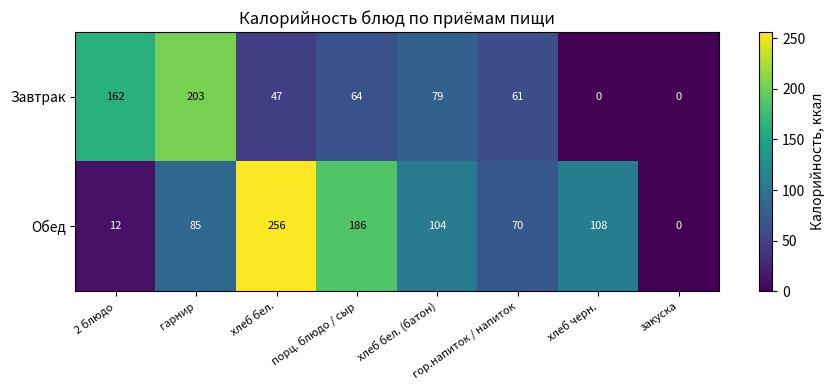

What is the maximum value shown in the chart?

256